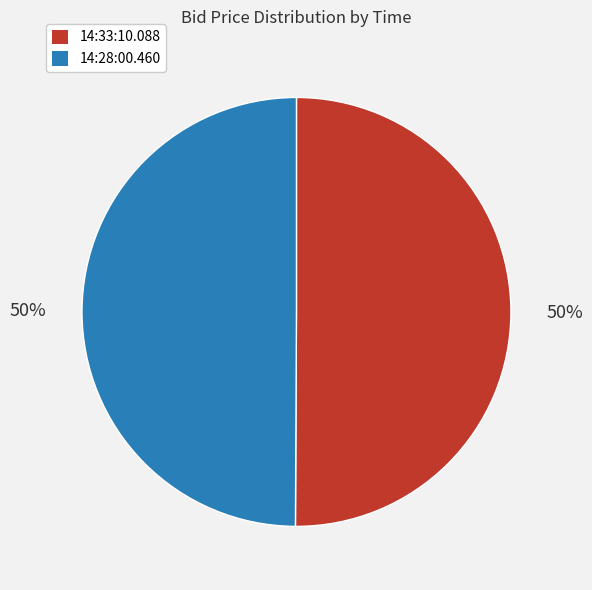

What percentage is the 14:28:00.460 slice, to the nearest percent?

50%